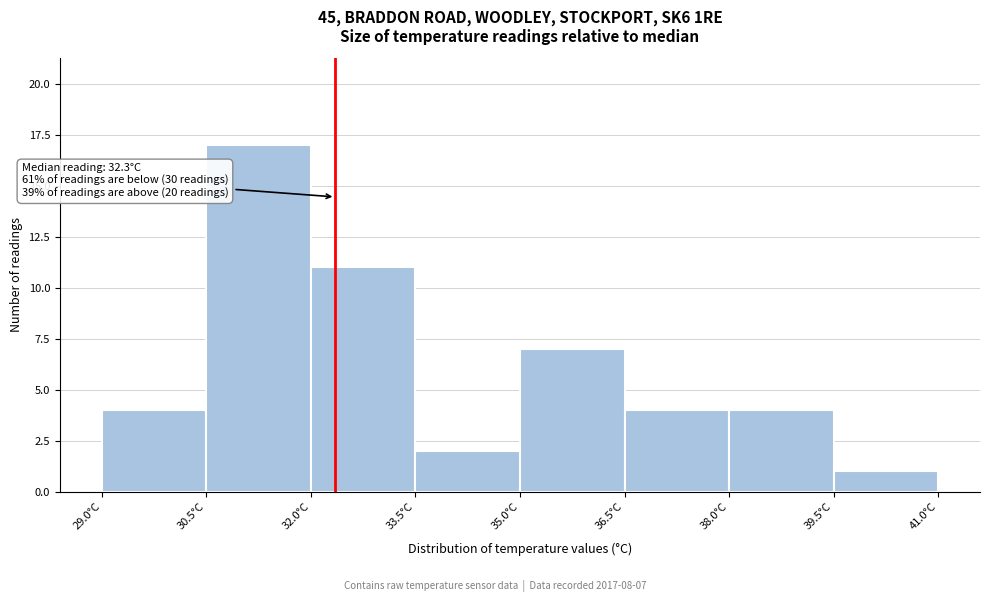

Over which range of the x-axis is the bar tallest?

30.5 to 32.0